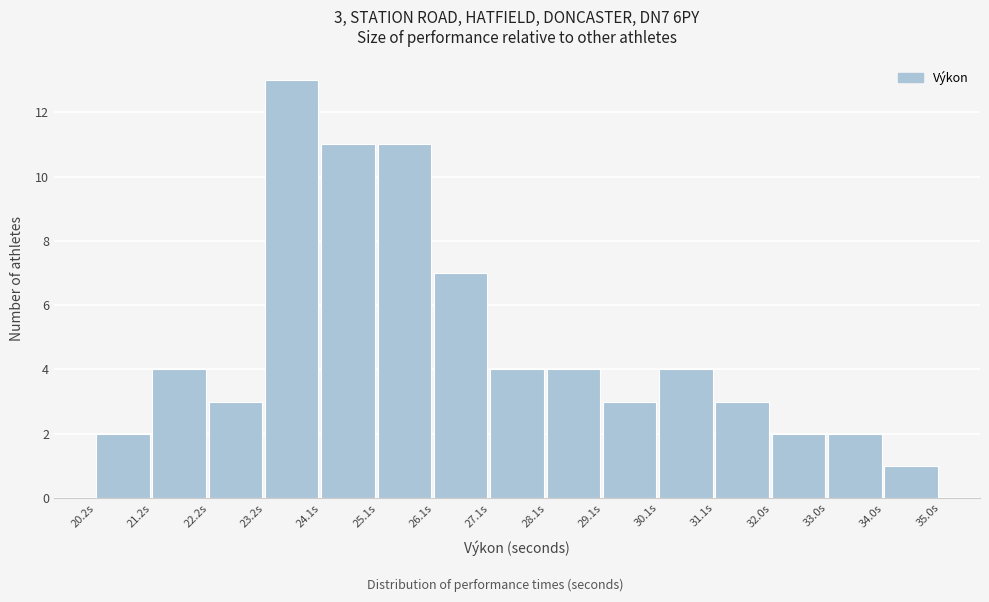

Over which range of the x-axis is the bar tallest?

23.2 to 24.1